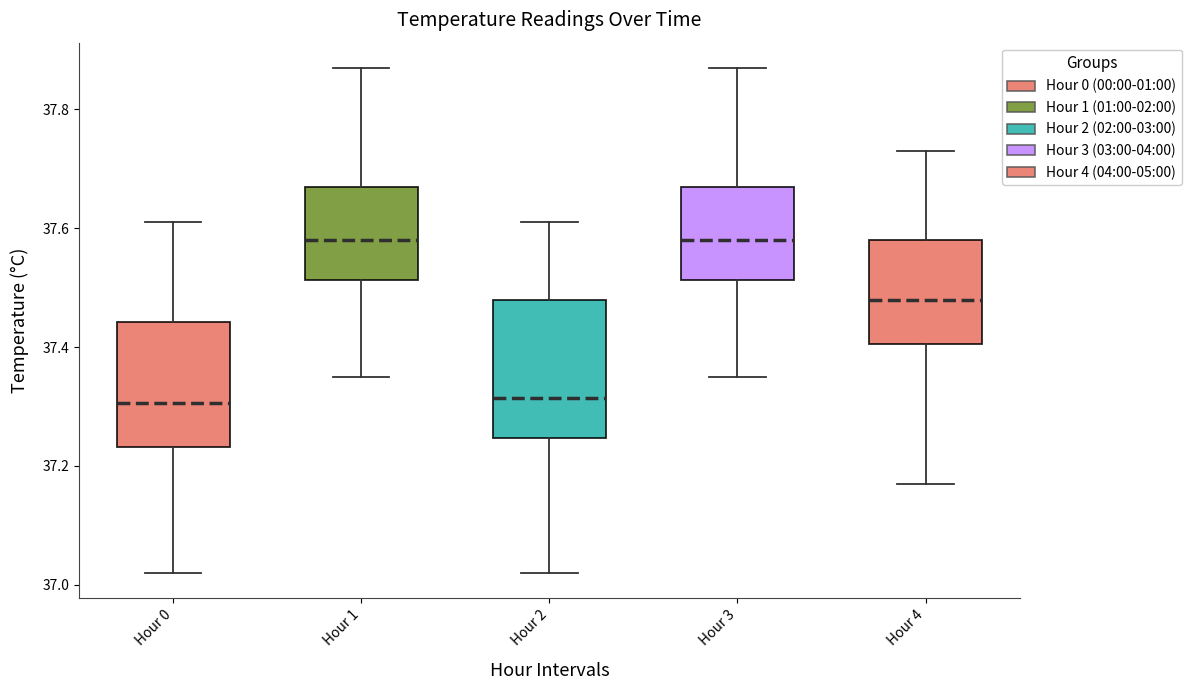

Where does the upper whisker of the box for Hour 2 end on the y-axis? The values are not printed on the chart, so give them approximately, as read against the axis.

37.62